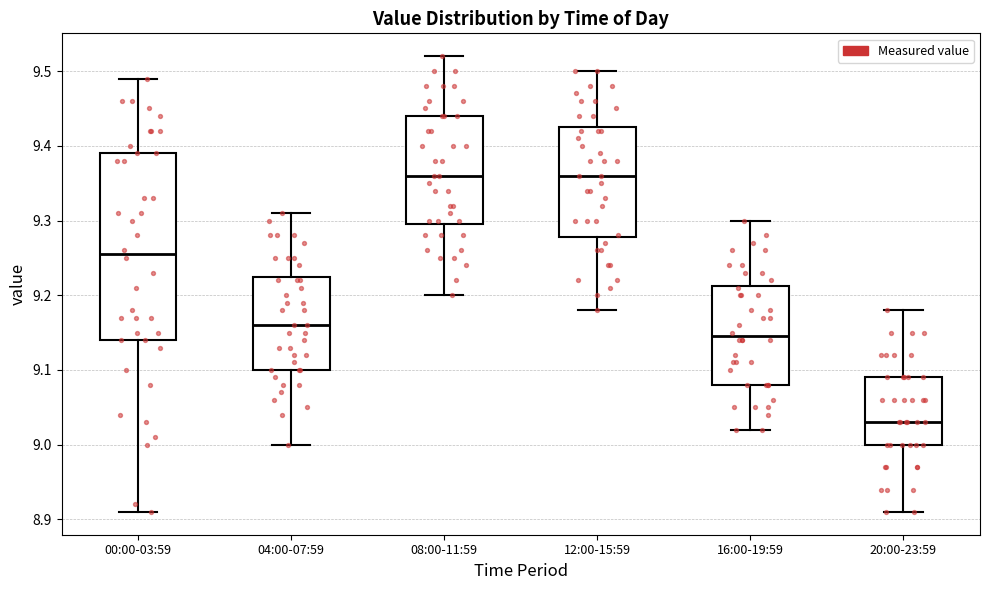

Reading left to right, read every box against the y-axis: the position of its median line, the range the box covers, and the ends of its whiskers. The values are not printed on the chart, so give them approximately, as read against the axis.

00:00-03:59: median 9.26, box 9.14 to 9.39, whiskers 8.91 to 9.49
04:00-07:59: median 9.16, box 9.10 to 9.23, whiskers 9.00 to 9.31
08:00-11:59: median 9.36, box 9.30 to 9.44, whiskers 9.20 to 9.52
12:00-15:59: median 9.36, box 9.28 to 9.43, whiskers 9.18 to 9.50
16:00-19:59: median 9.15, box 9.08 to 9.21, whiskers 9.02 to 9.30
20:00-23:59: median 9.03, box 9.00 to 9.09, whiskers 8.91 to 9.18